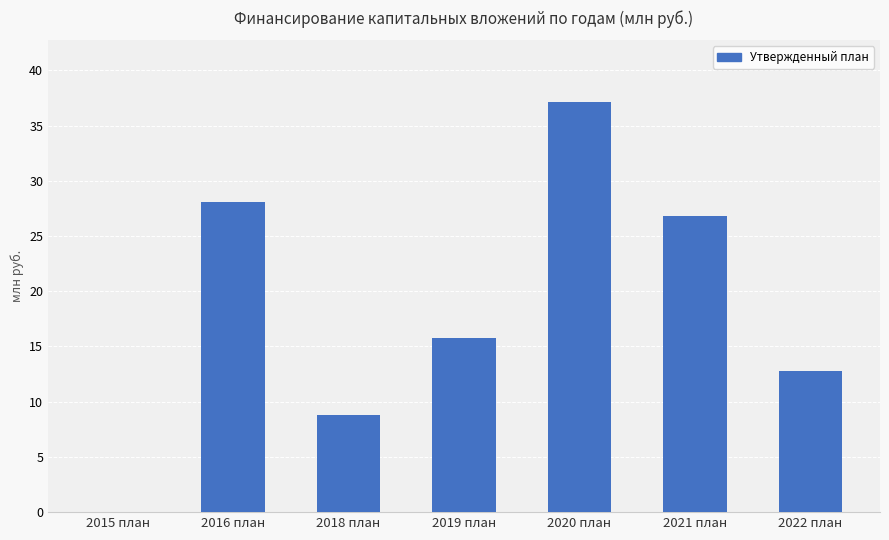

Where does the data first go above 15?

2016 план